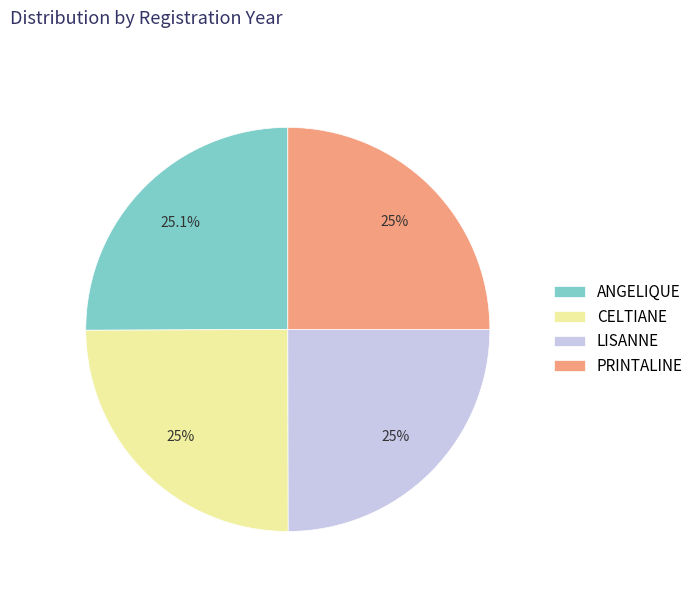

How much of the chart is everything except PRINTALINE?

75.0%